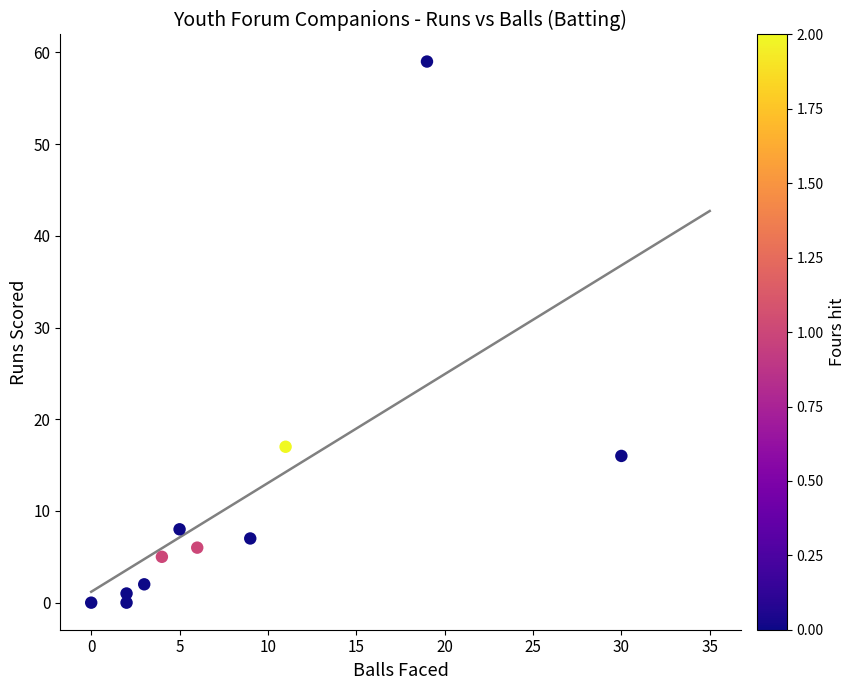

What Y value in the scatter plot is closest to 29?

17